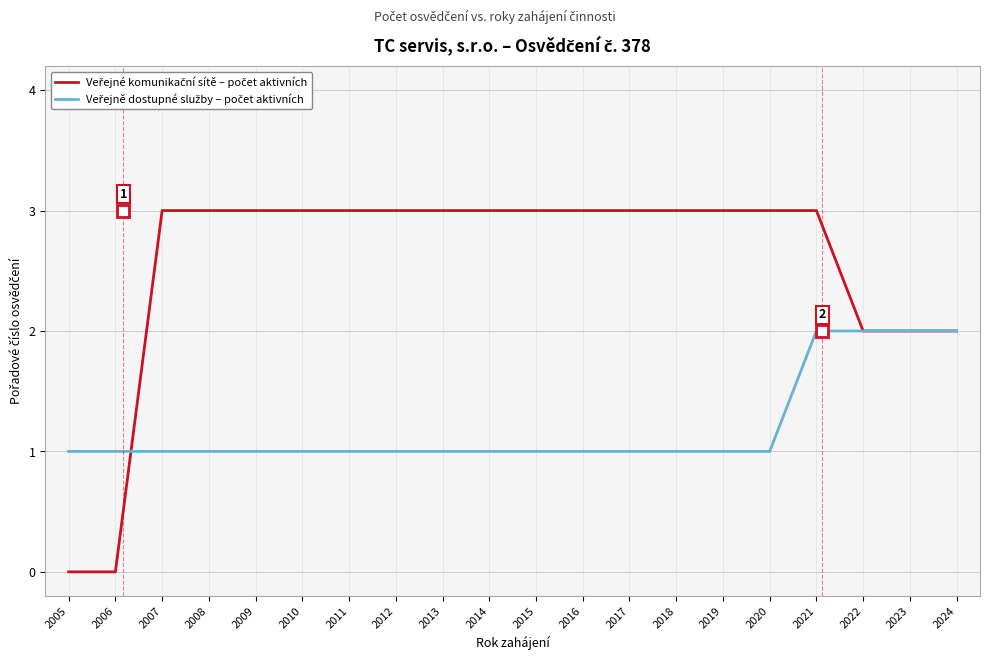

What is the total value across all series at 2011?

4